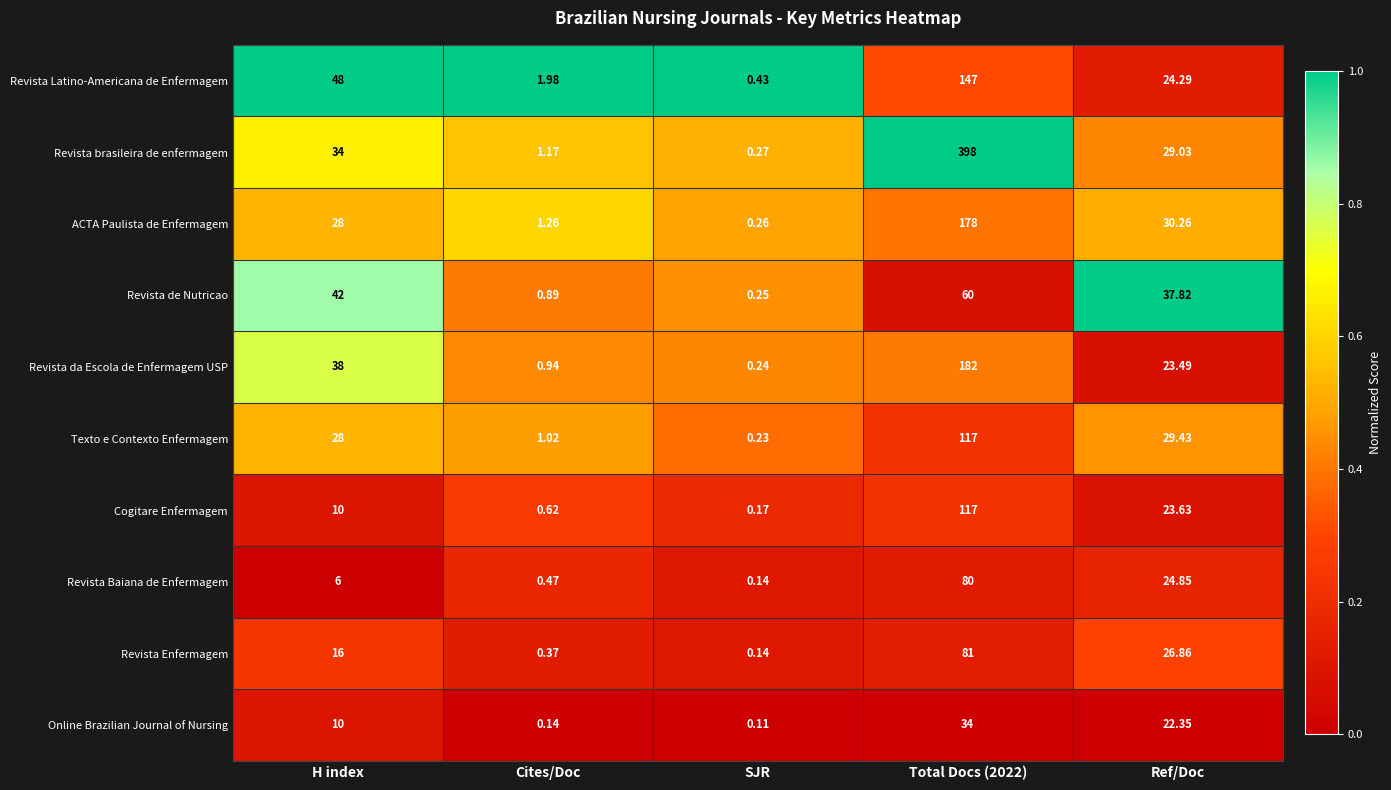

Rank the series at Ref/Doc from lowest to highest value.

Online Brazilian Journal of Nursing, Revista da Escola de Enfermagem USP, Cogitare Enfermagem, Revista Latino-Americana de Enfermagem, Revista Baiana de Enfermagem, Revista Enfermagem, Revista brasileira de enfermagem, Texto e Contexto Enfermagem, ACTA Paulista de Enfermagem, Revista de Nutricao